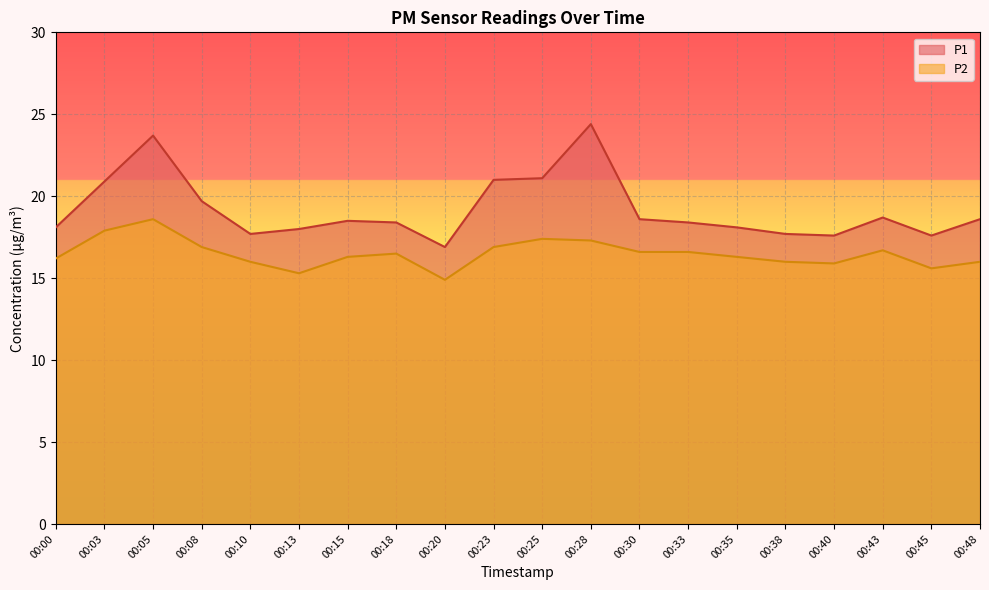

What are all the series names shown in the legend?

P1, P2